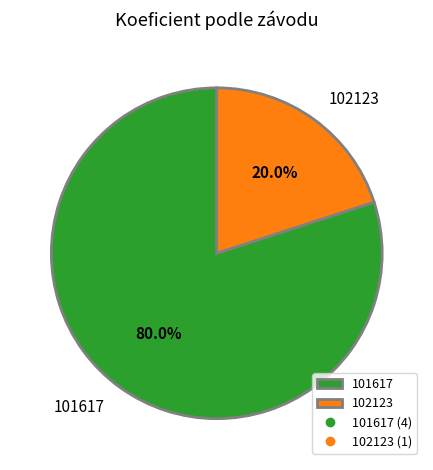

How many segments does this pie chart have?

2